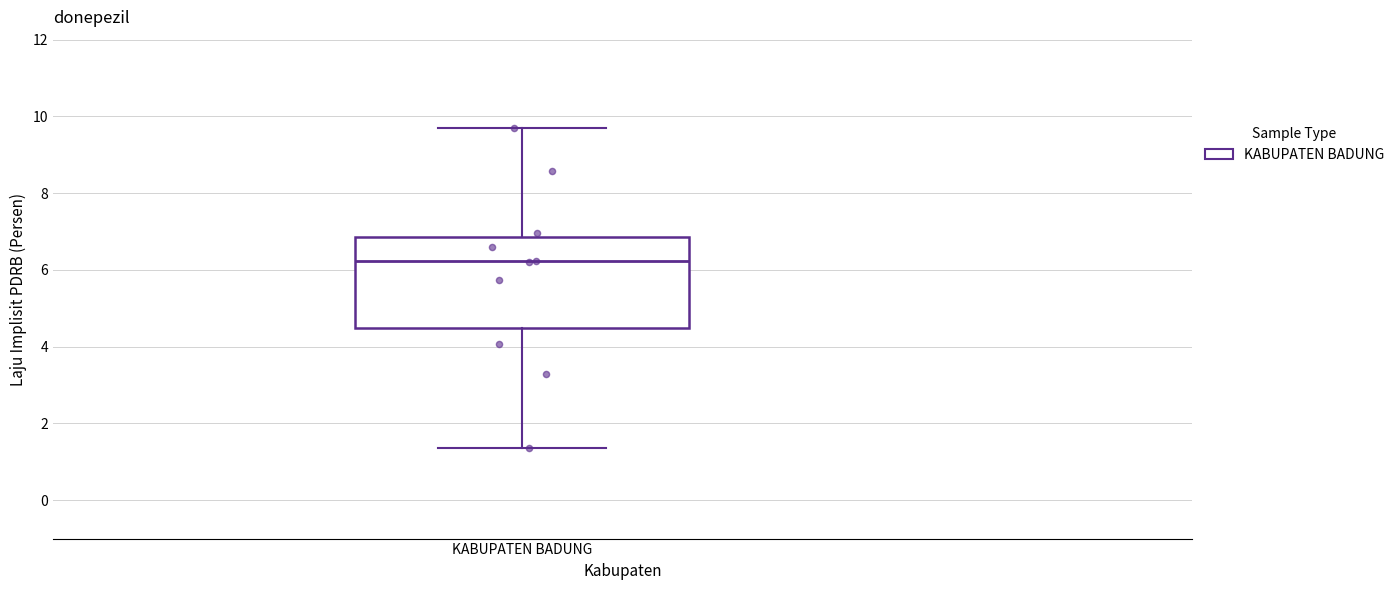

Read this box plot against the y-axis: the position of the median line, the range covered by the box, and the ends of both whiskers. The values are not printed on the chart, so give them approximately, as read against the axis.

median 6.2, box 4.4 to 6.8, whiskers 1.4 to 9.8